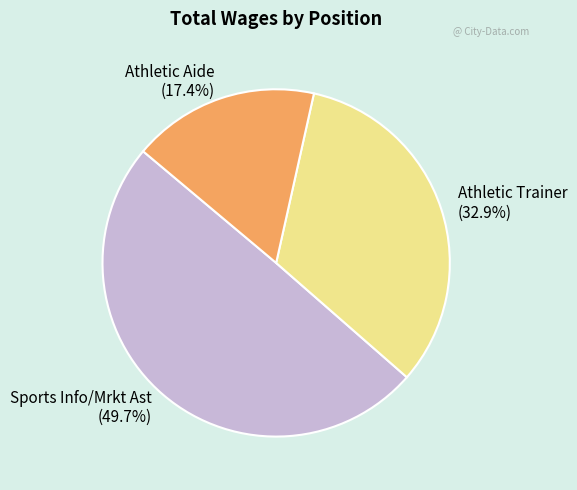

Rank the categories by value from lowest to highest.

Athletic Aide, Athletic Trainer, Sports Info/Mrkt Ast